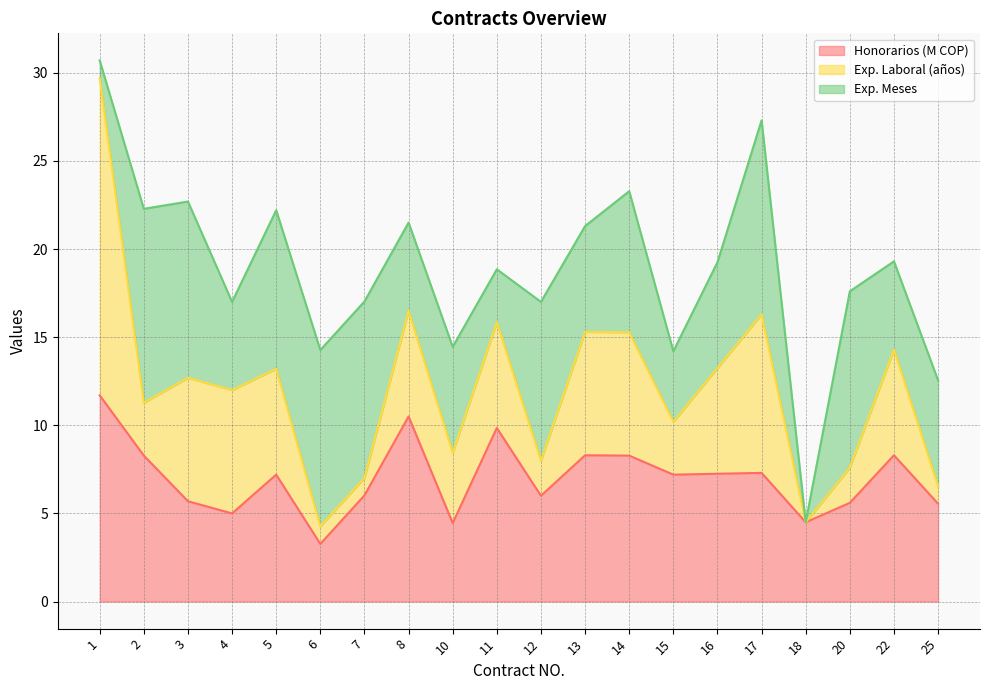

Where is the first local minimum for Exp. Laboral (años)?

2